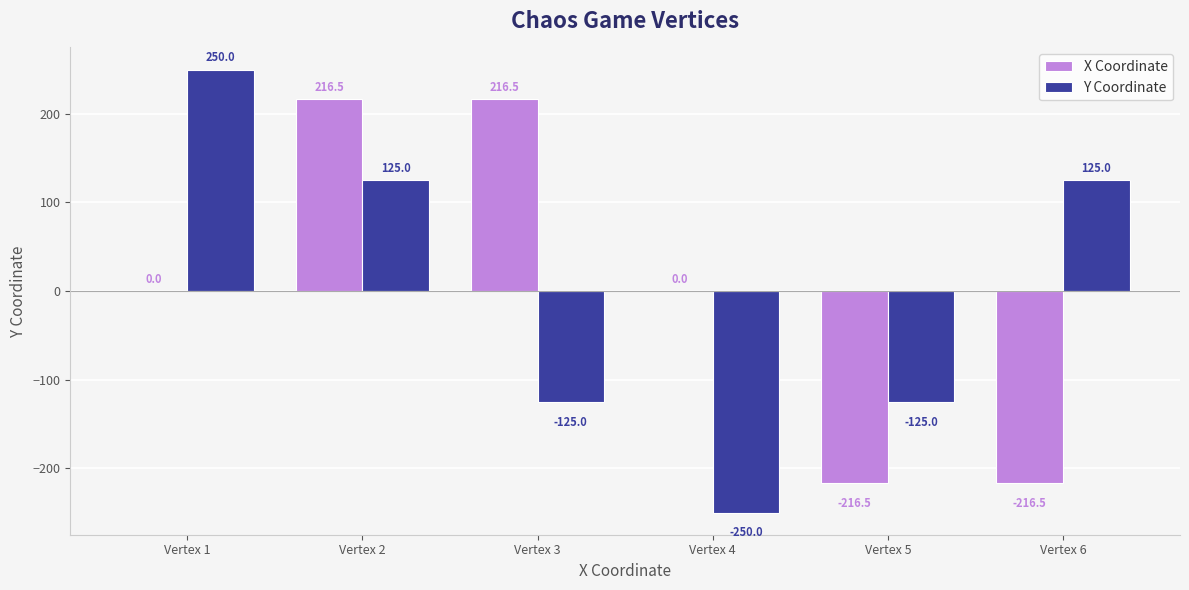

How many data points in Y Coordinate are above 124?

3